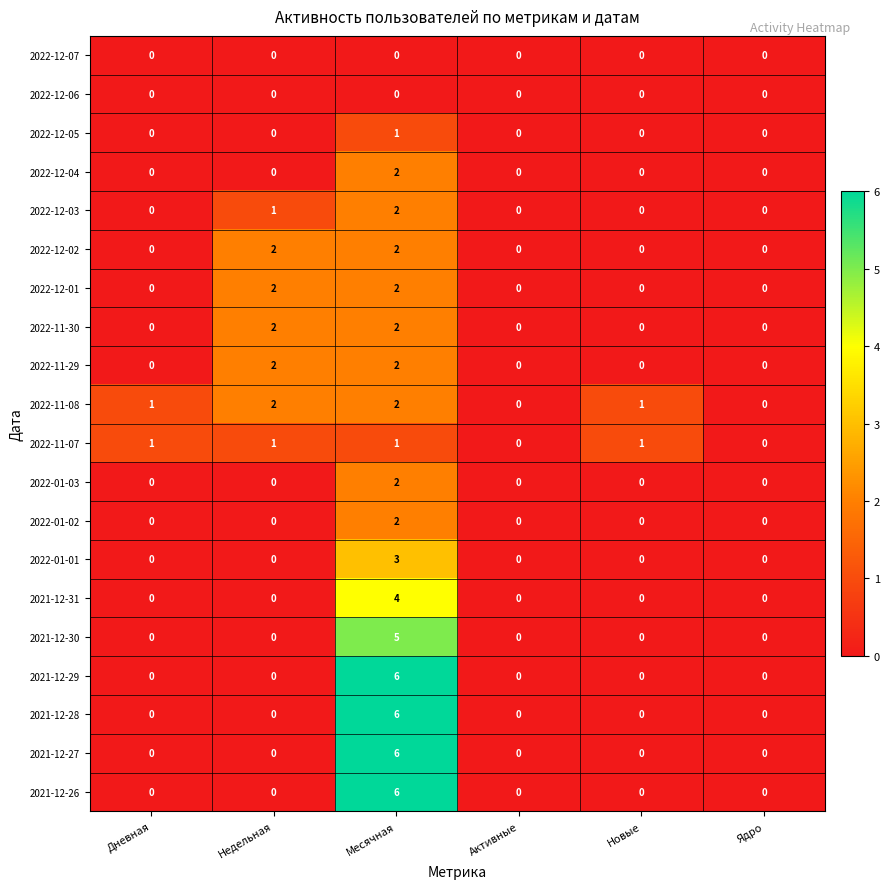

The 2022-11-08 series shows -1 at Активные. True or false?

False